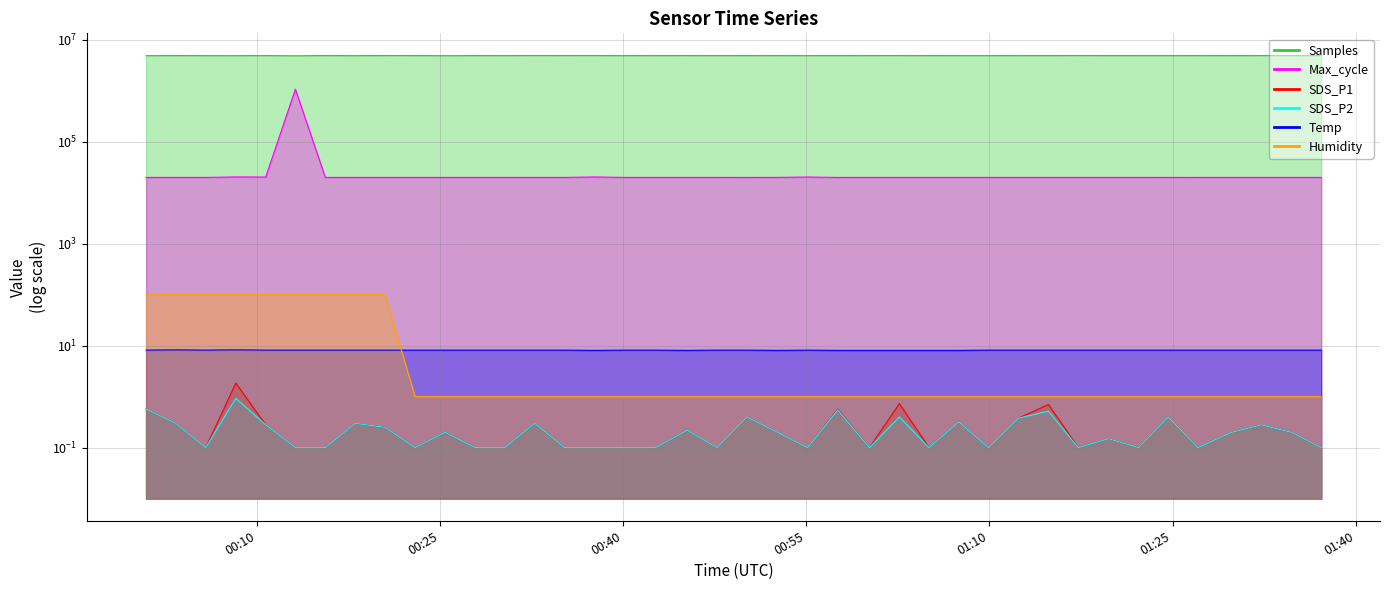

Where does the Samples series first go above 4934315?

2024/02/12 00:03:20